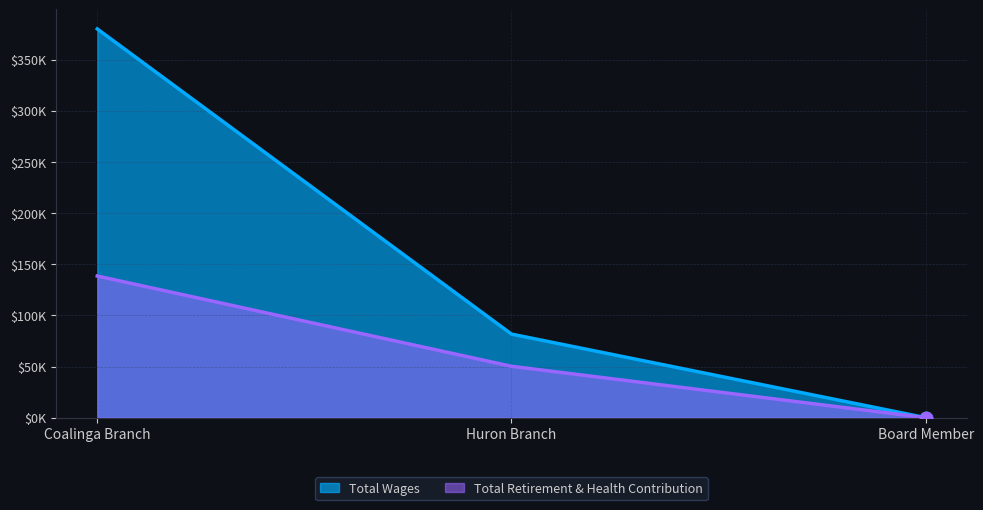

Which series reaches the minimum Y coordinate?

Total Wages